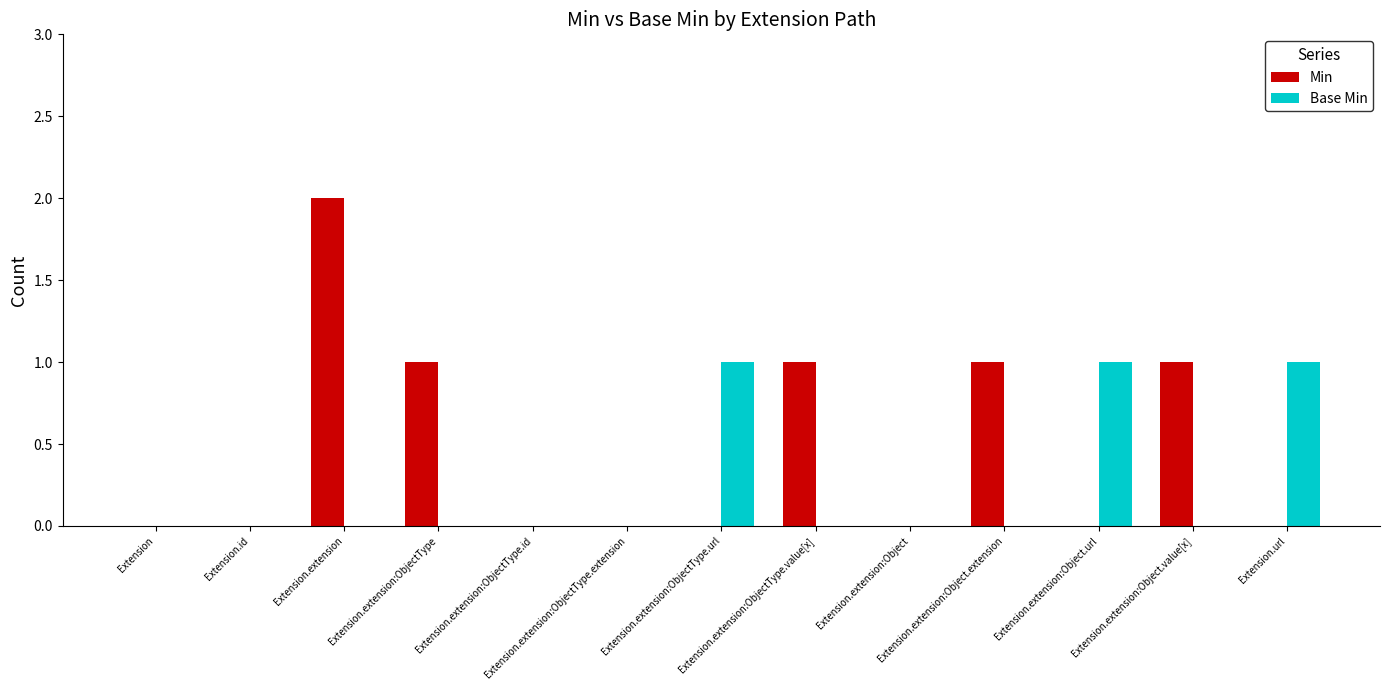

Which category has the highest value in the Min series?

Extension.extension